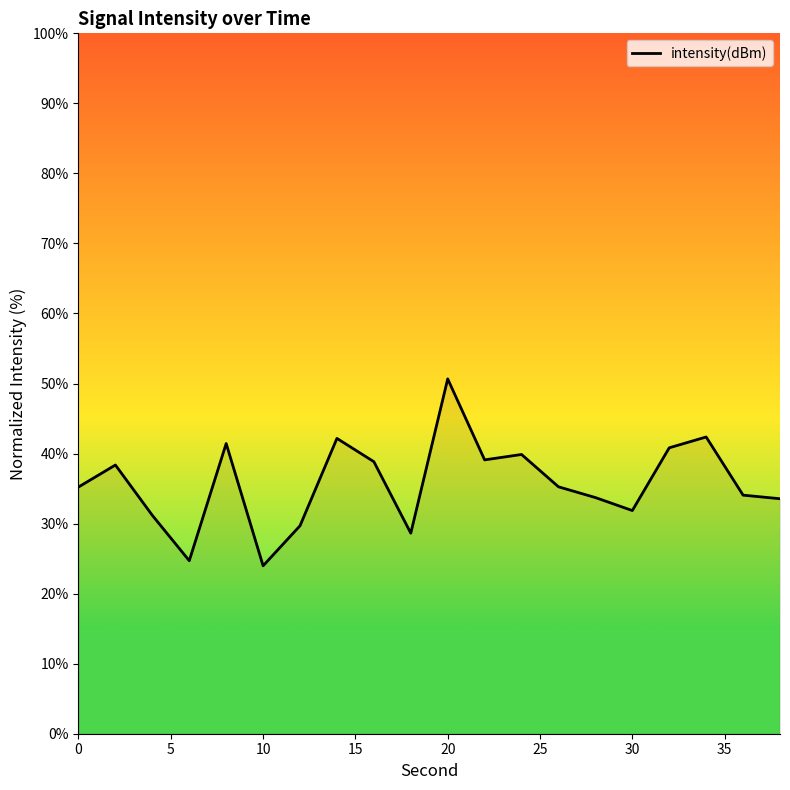

What is the greatest value displayed?

50.7